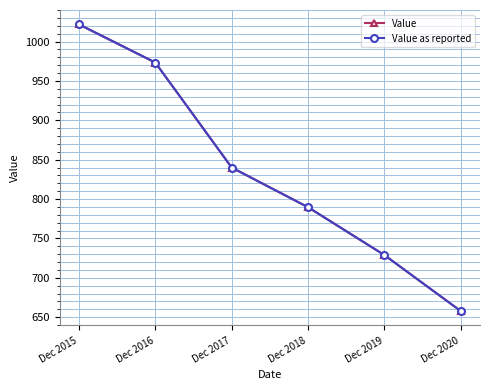

Does the chart display data point markers on the line(s)?

Yes